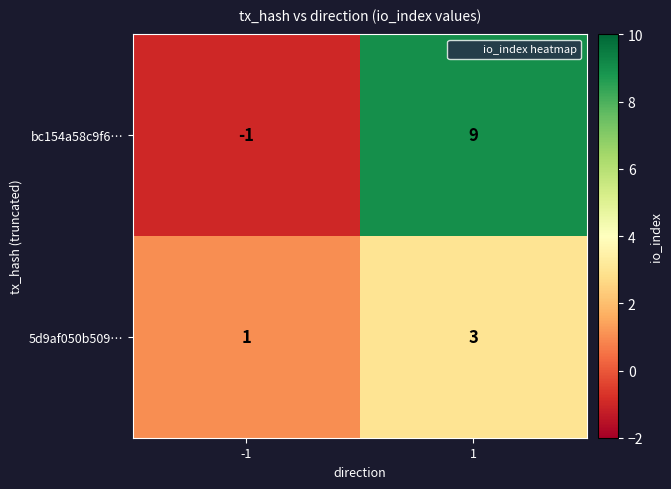

Reading left to right, extract all data points from this chart.

bc154a58c9f6…: -1	9
5d9af050b509…: 1	3